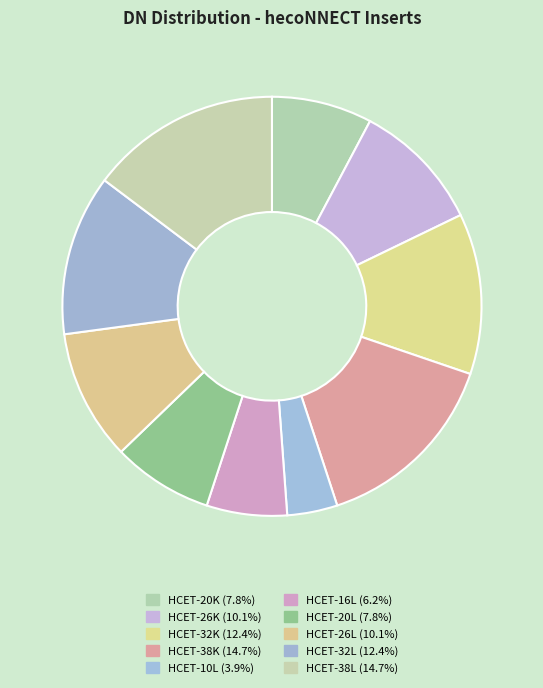

Is HCET-38K the majority of the pie?

No